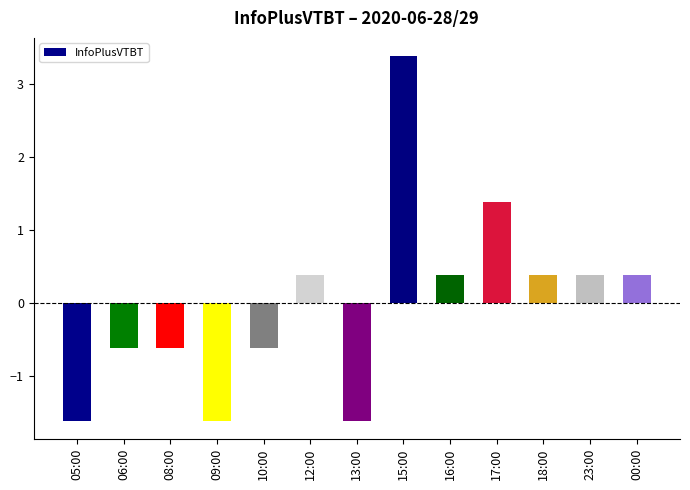

Read the value at 12:00.

0.4